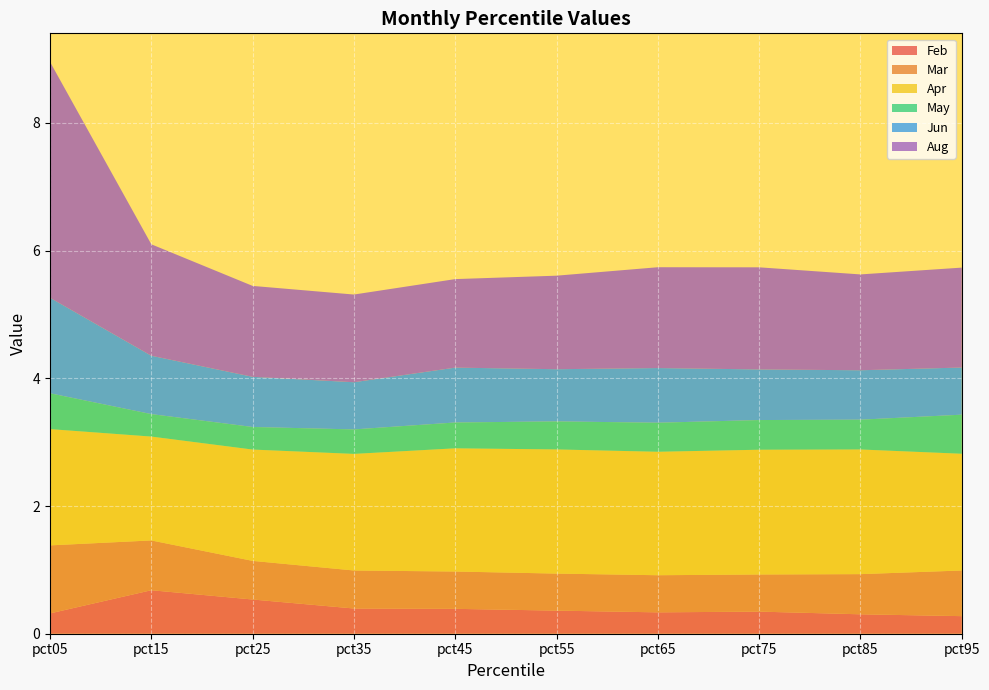

Reading left to right, transcribe all the data shown in this chart.

Feb: 0.3	0.7	0.5	0.4	0.4	0.4	0.3	0.3	0.3	0.3
Mar: 1.1	0.8	0.6	0.6	0.6	0.6	0.6	0.6	0.6	0.7
Apr: 1.8	1.6	1.7	1.8	1.9	1.9	1.9	2.0	2.0	1.8
May: 0.6	0.4	0.4	0.4	0.4	0.4	0.5	0.5	0.5	0.6
Jun: 1.5	0.9	0.8	0.7	0.9	0.8	0.9	0.8	0.8	0.7
Aug: 3.7	1.7	1.4	1.4	1.4	1.5	1.6	1.6	1.5	1.6